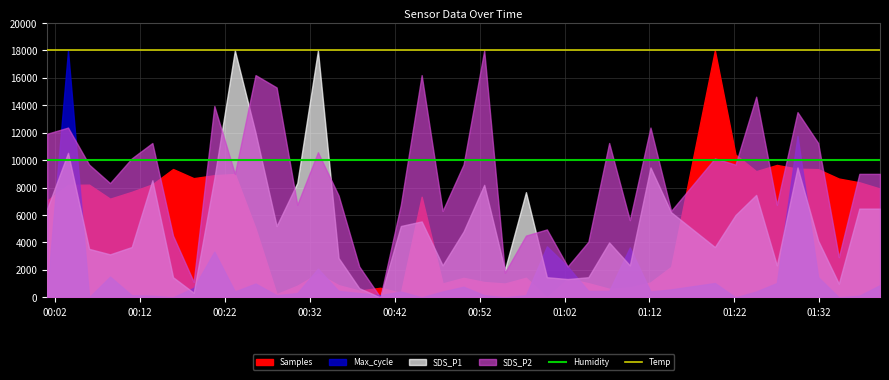

What is the value of the Humidity point at the 21st from the left?

10000